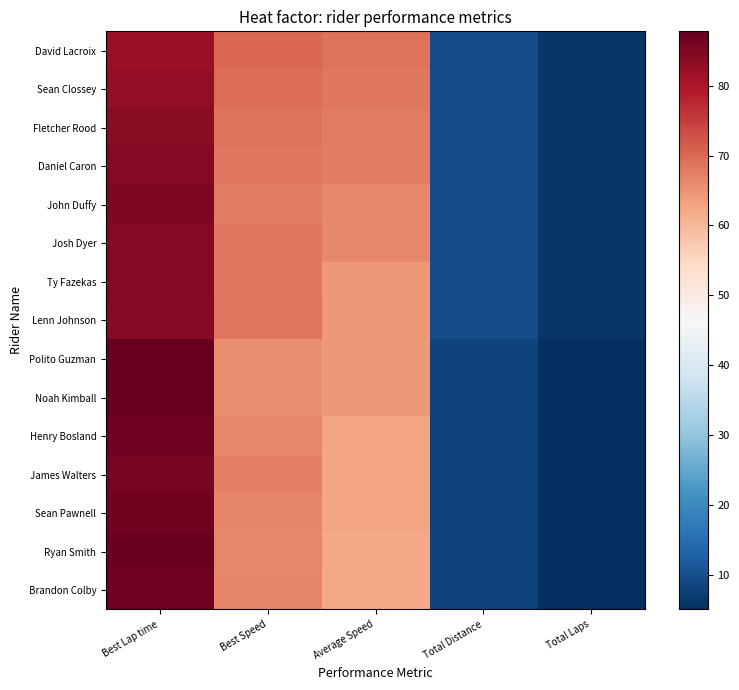

Reading right to left, extract all data points from this chart.

David Lacroix: Total Laps=6.0	Total Distance=9.6	Average Speed=69.0	Best Speed=70.1	Best Lap time=82.2
Sean Clossey: Total Laps=6.0	Total Distance=9.6	Average Speed=68.1	Best Speed=69.5	Best Lap time=82.8
Fletcher Rood: Total Laps=6.0	Total Distance=9.6	Average Speed=67.9	Best Speed=68.8	Best Lap time=83.7
Daniel Caron: Total Laps=6.0	Total Distance=9.6	Average Speed=67.4	Best Speed=68.3	Best Lap time=84.3
John Duffy: Total Laps=6.0	Total Distance=9.6	Average Speed=66.4	Best Speed=67.7	Best Lap time=85.1
Josh Dyer: Total Laps=6.0	Total Distance=9.6	Average Speed=66.3	Best Speed=68.3	Best Lap time=84.3
Ty Fazekas: Total Laps=6.0	Total Distance=9.6	Average Speed=64.5	Best Speed=68.2	Best Lap time=84.5
Lenn Johnson: Total Laps=6.0	Total Distance=9.6	Average Speed=64.2	Best Speed=68.5	Best Lap time=84.1
Polito Guzman: Total Laps=5.0	Total Distance=8.0	Average Speed=64.4	Best Speed=65.7	Best Lap time=87.6
Noah Kimball: Total Laps=5.0	Total Distance=8.0	Average Speed=64.3	Best Speed=65.6	Best Lap time=87.8
Henry Bosland: Total Laps=5.0	Total Distance=8.0	Average Speed=62.7	Best Speed=66.4	Best Lap time=86.8
James Walters: Total Laps=5.0	Total Distance=8.0	Average Speed=62.7	Best Speed=67.3	Best Lap time=85.6
Sean Pawnell: Total Laps=5.0	Total Distance=8.0	Average Speed=62.6	Best Speed=66.7	Best Lap time=86.3
Ryan Smith: Total Laps=5.0	Total Distance=8.0	Average Speed=62.2	Best Speed=66.2	Best Lap time=87.0
Brandon Colby: Total Laps=5.0	Total Distance=8.0	Average Speed=62.2	Best Speed=66.5	Best Lap time=86.6